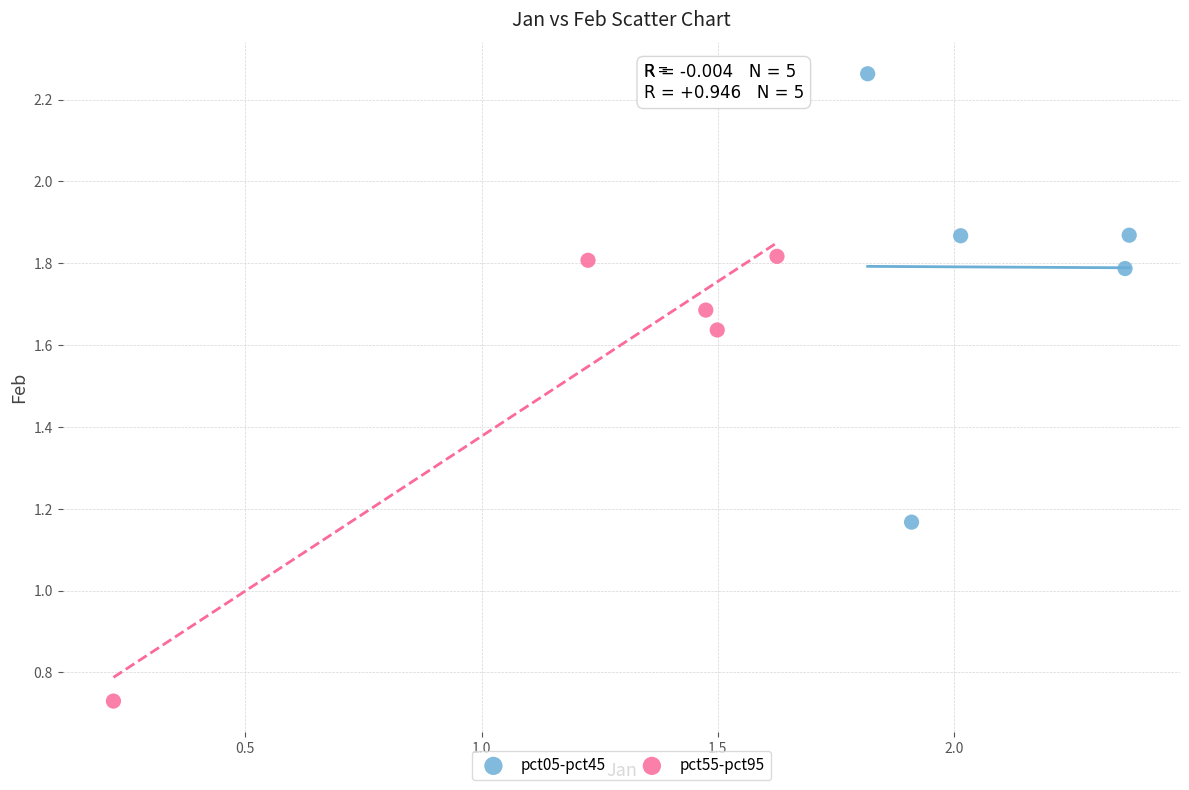

Which series reaches the maximum Y coordinate?

pct05-pct45